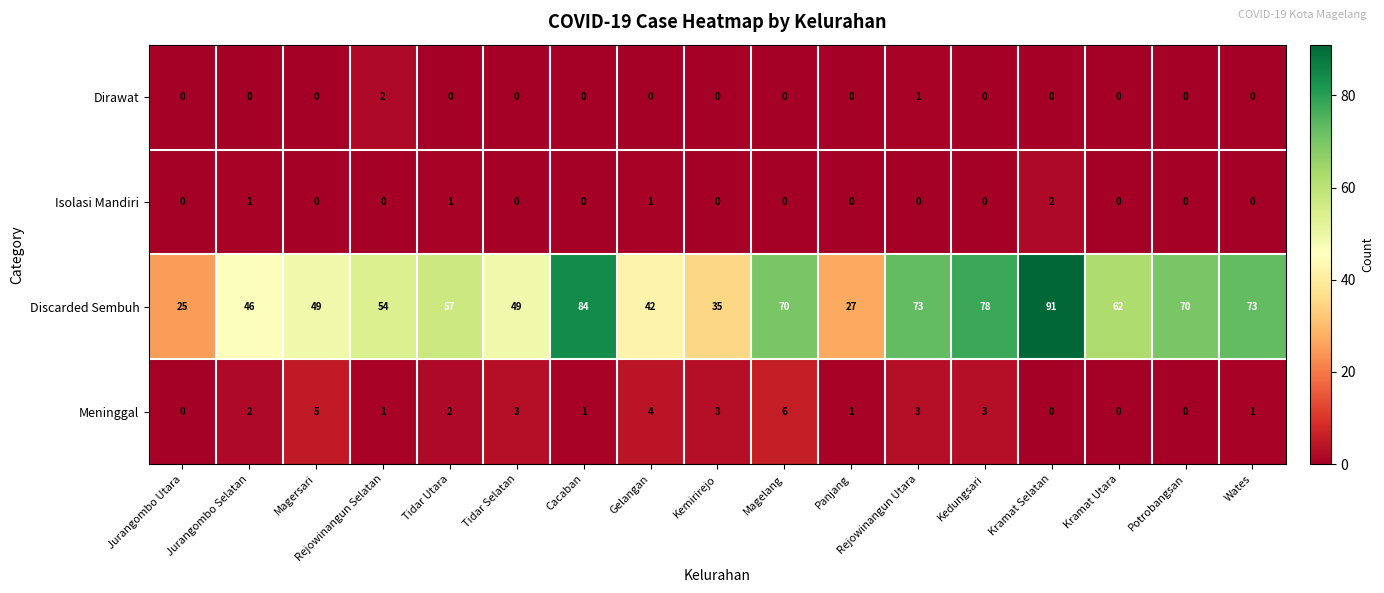

At how many categories does at least one series exceed 5?

17